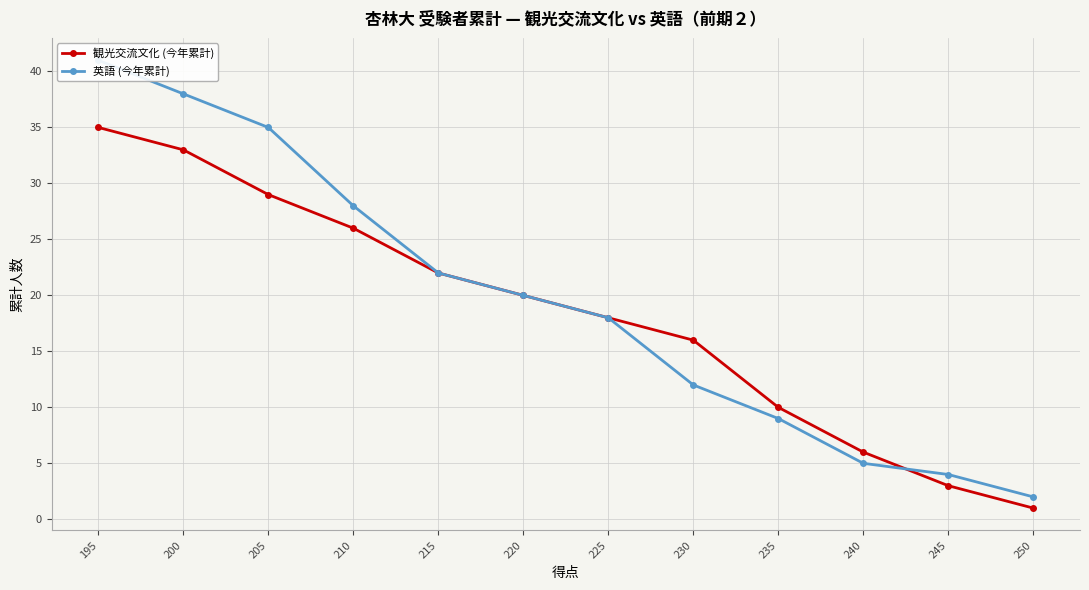

Where do 観光交流文化 (今年累計) and 英語 (今年累計) first cross each other?

245 and 240